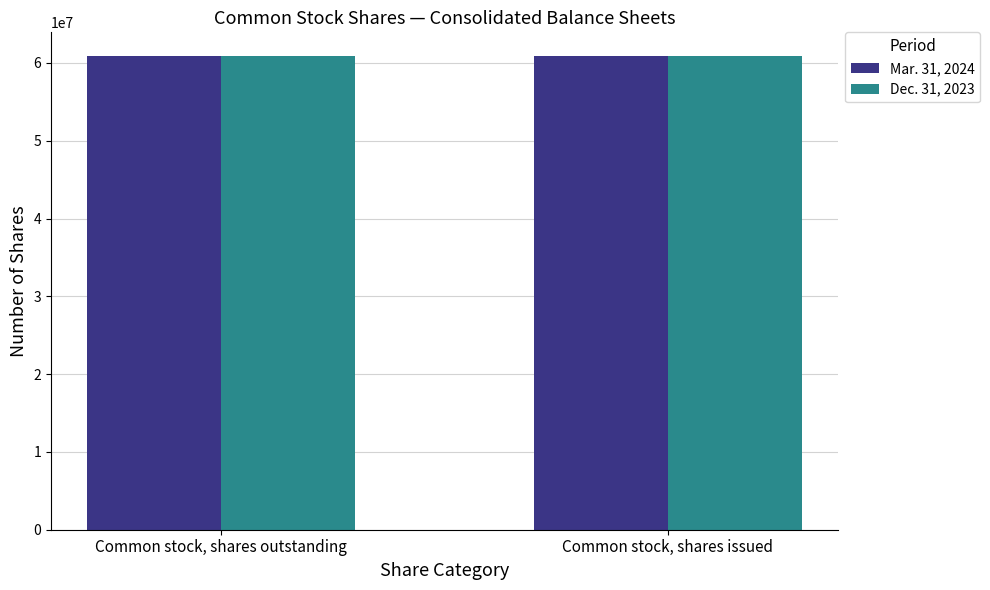

The value of Dec. 31, 2023 at Common stock, shares issued is 19283511. True or false?

False